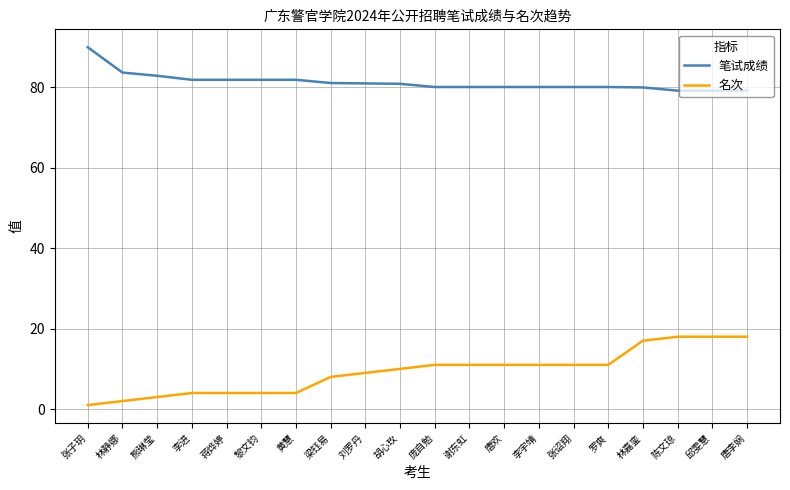

What is the total value across all series at 熊琳莹?

85.9